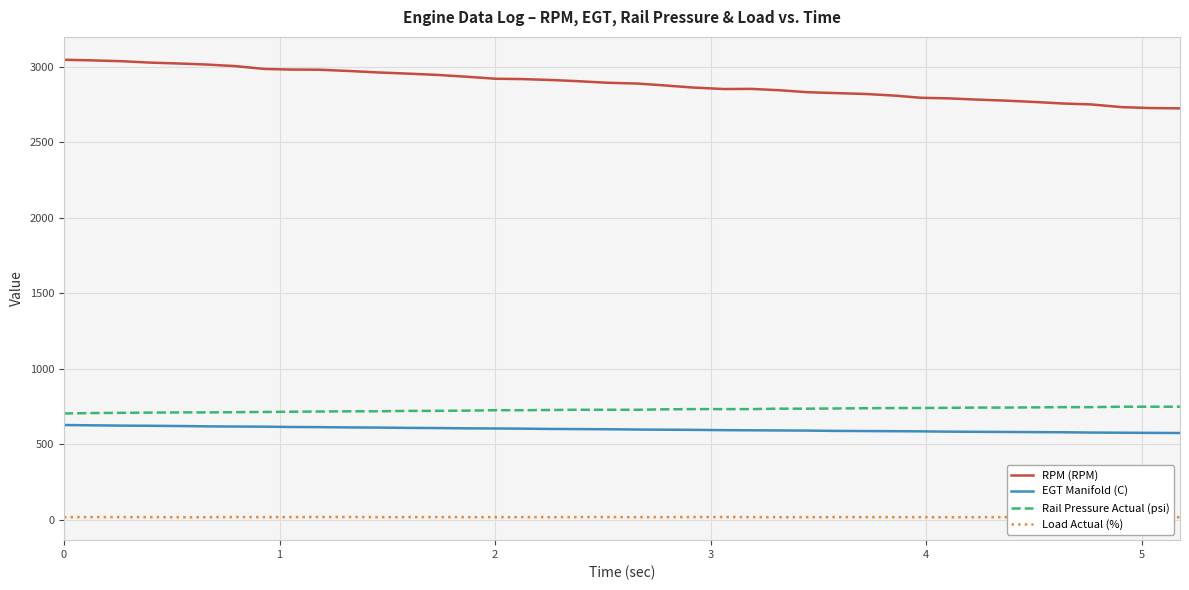

Which series has the widest spread of values?

RPM (RPM)